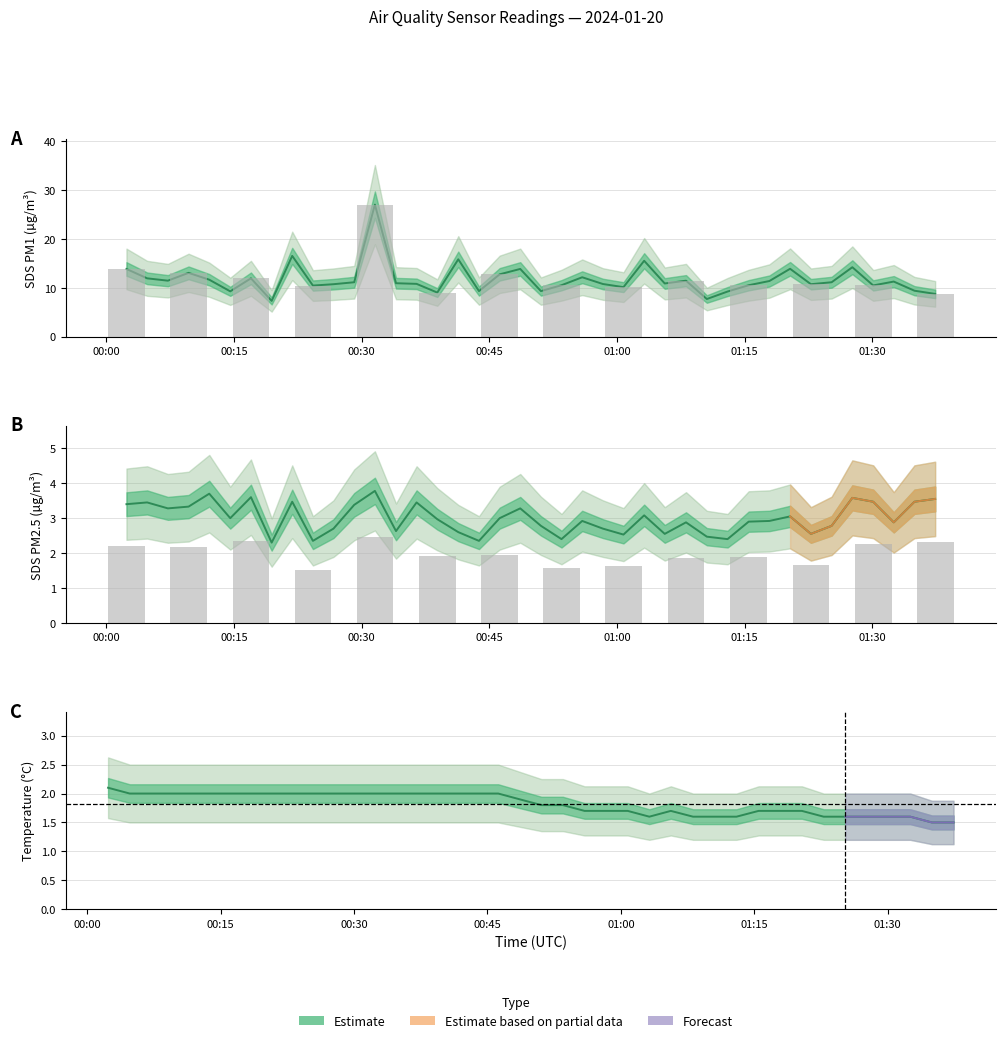

What is the difference between the highest and lowest values at 00:45?

11.1